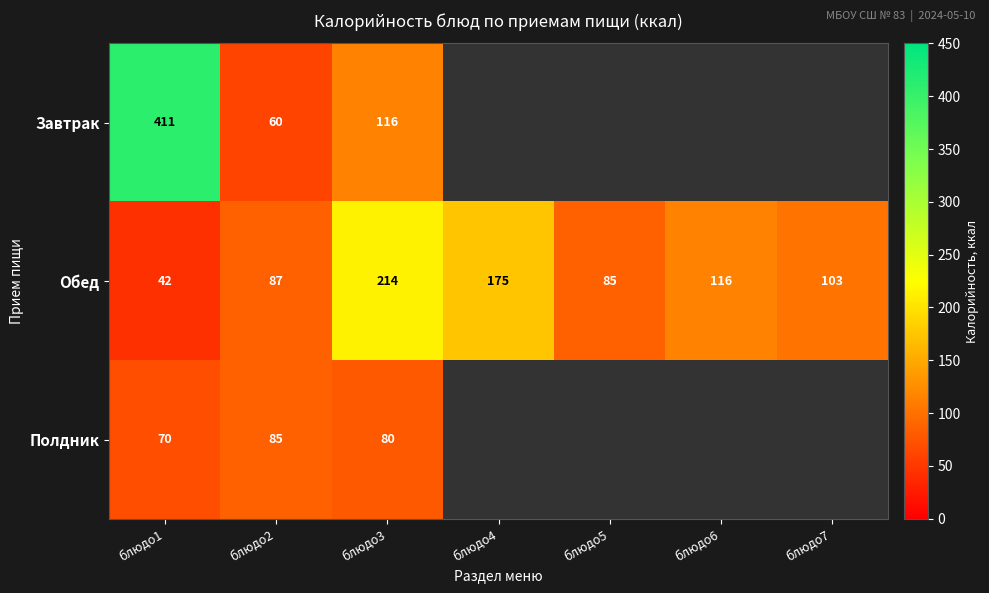

Rank the series at блюдо1 from lowest to highest value.

Обед, Полдник, Завтрак